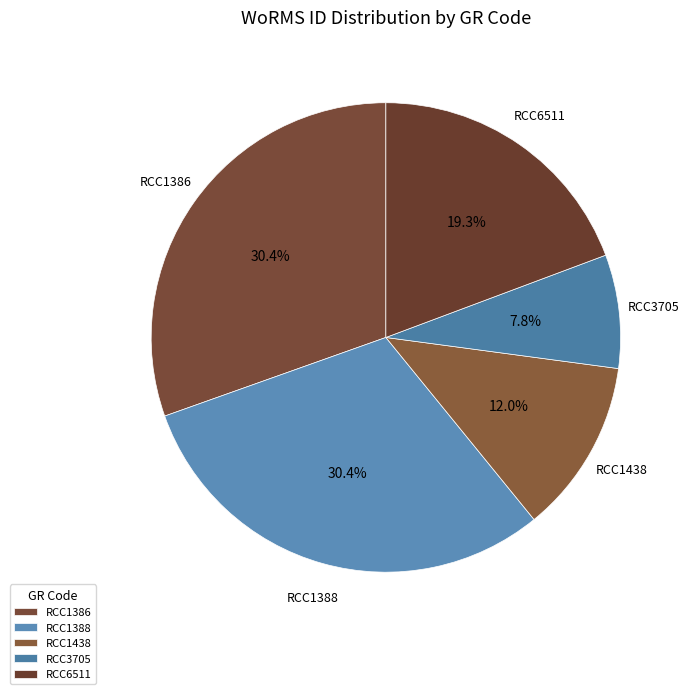

Is there any slice that represents more than half of the pie?

No